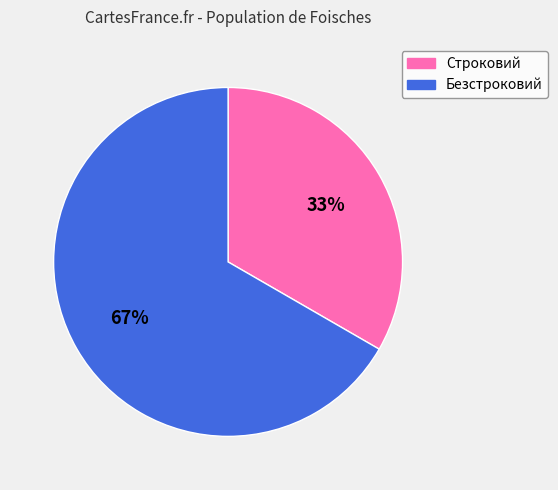

Is it true that Строковий is 33% of the pie?

True